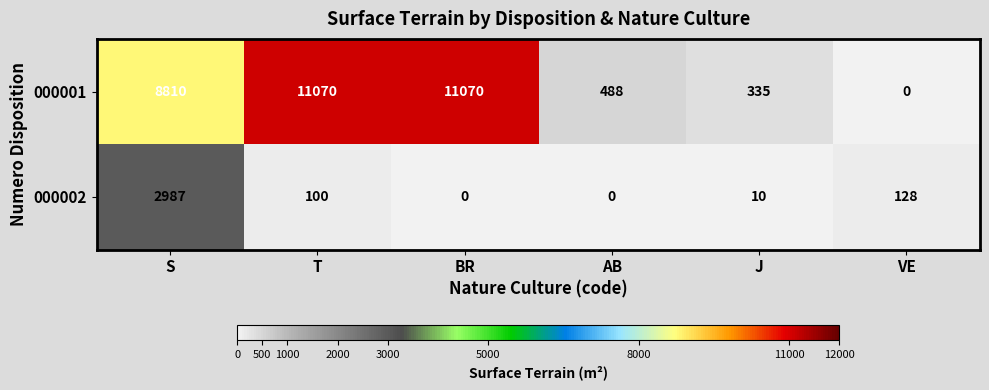

What is the average value of the 000002 series?

538